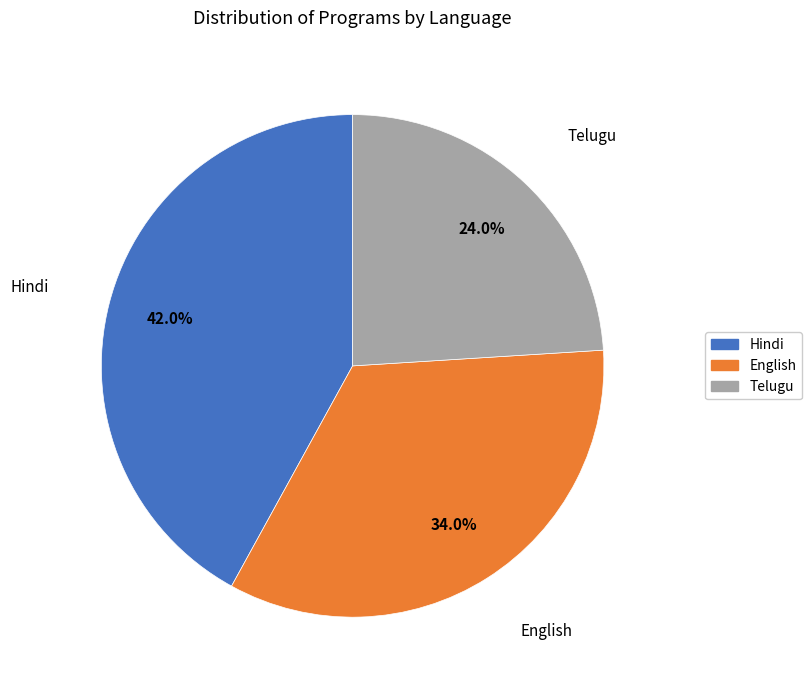

Is there any slice that represents more than half of the pie?

No